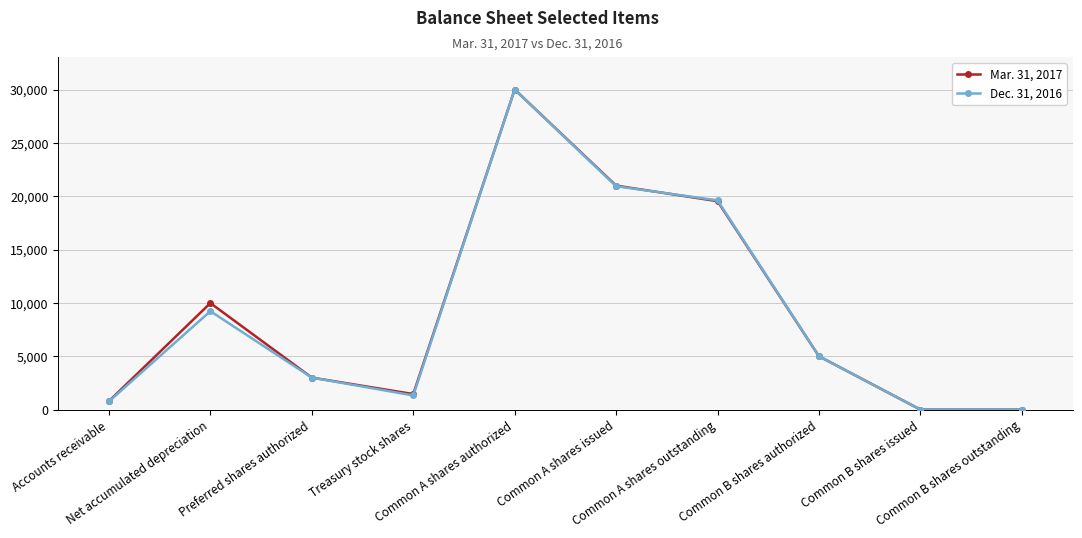

How many categories are shown in the chart?

10